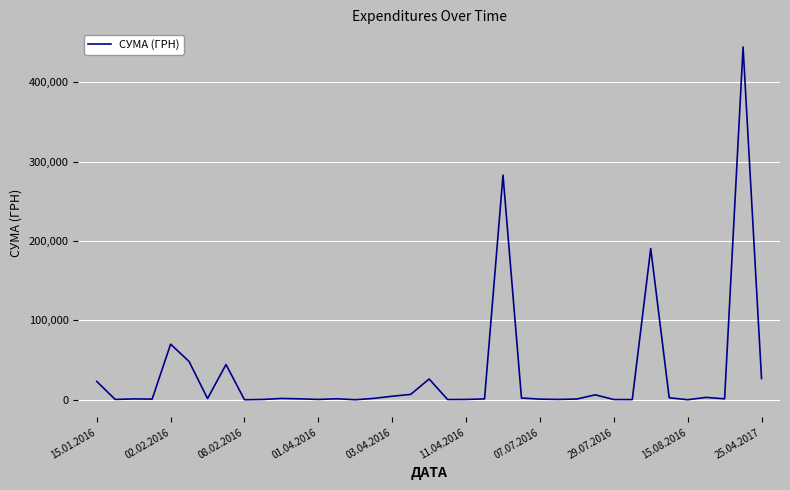

What is the difference between the maximum and minimum values?

444503.1